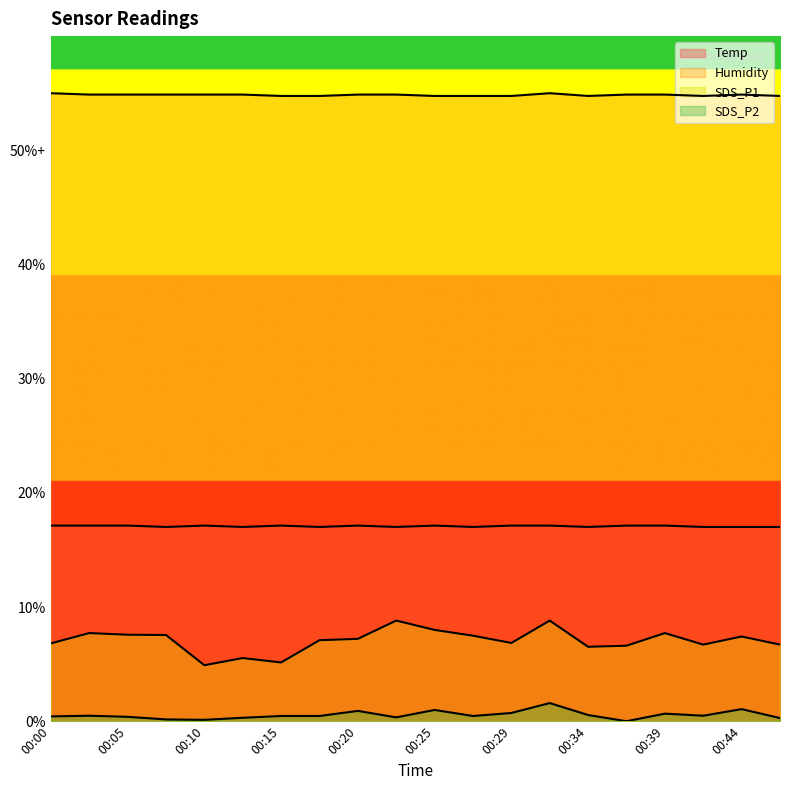

At how many categories does at least one series exceed 13?

20